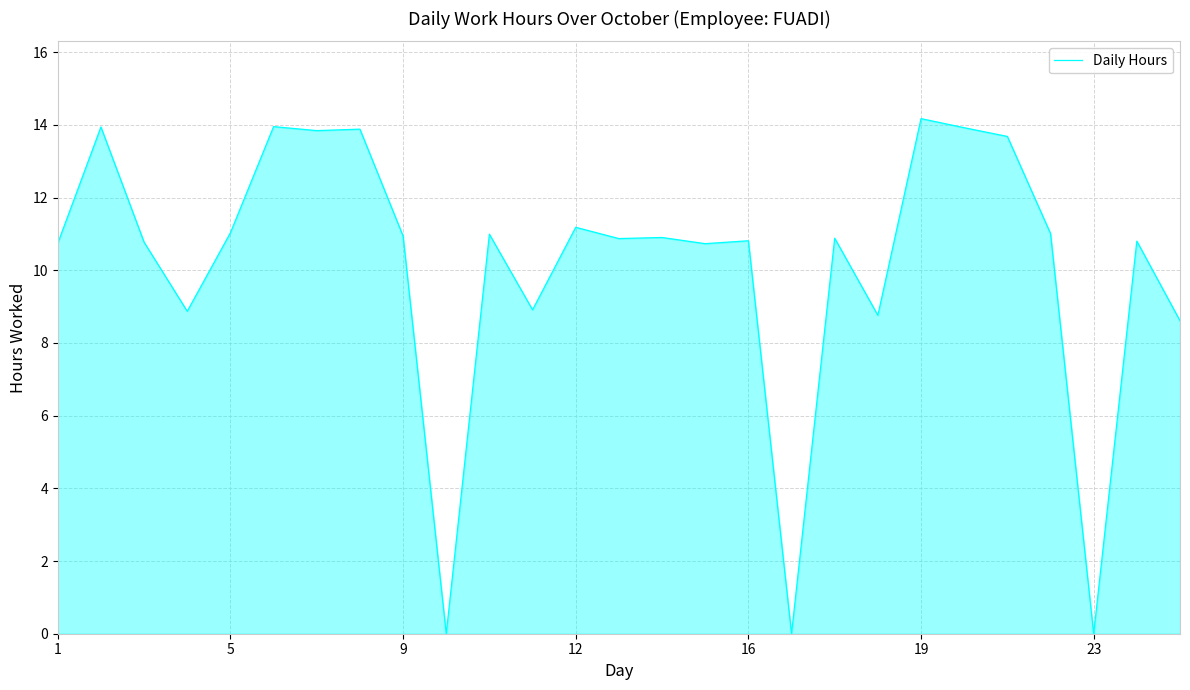

What is the maximum value shown in the chart?

14.2